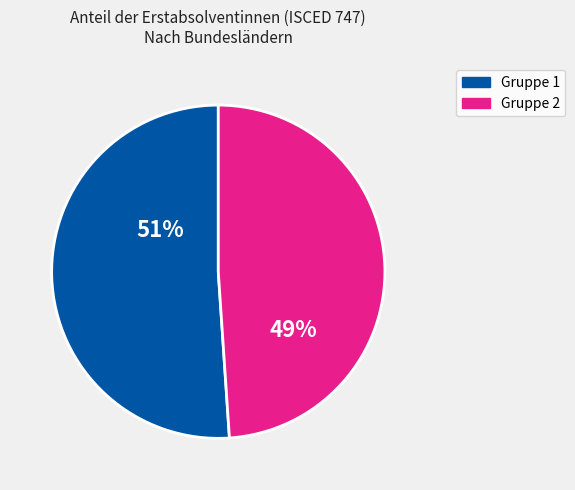

Approximately how many times larger is the value at Gruppe 1 compared to Gruppe 2?

1.0